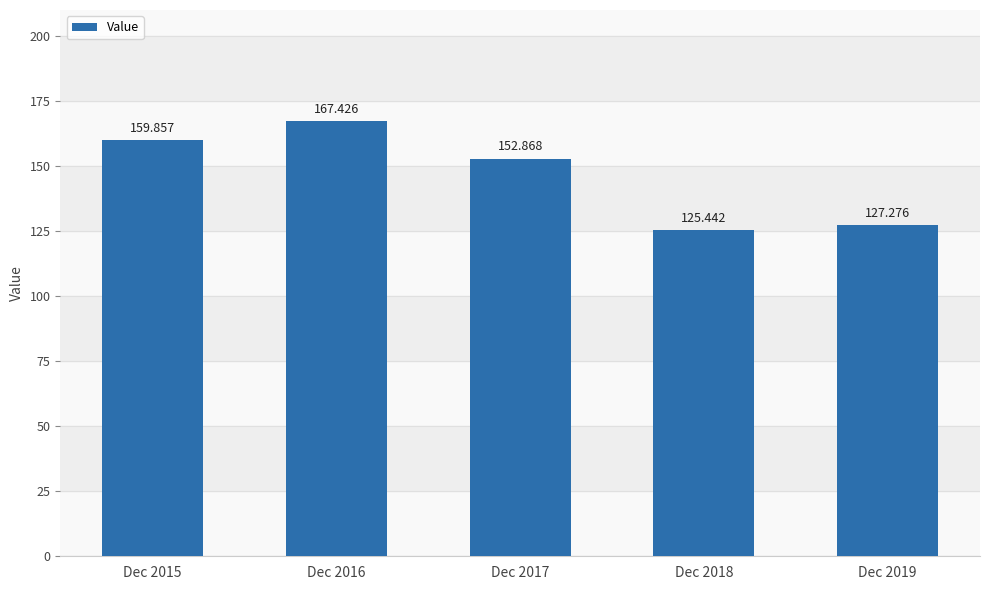

What is the change in value from Dec 2017 to Dec 2019?

-25.6